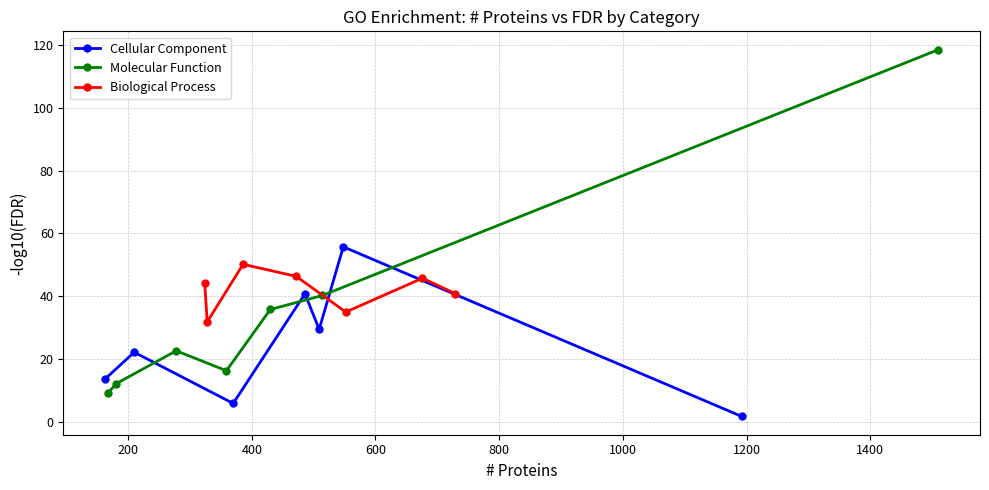

Reading left to right, what are all the values shown in this chart?

Cellular Component: 13.6	22.1	5.8	40.7	29.4	55.7	1.6
Molecular Function: 8.9	12.1	22.5	16.2	35.7	40.2	118.5
Biological Process: 44.0	31.8	50.1	46.3	34.9	45.7	40.8